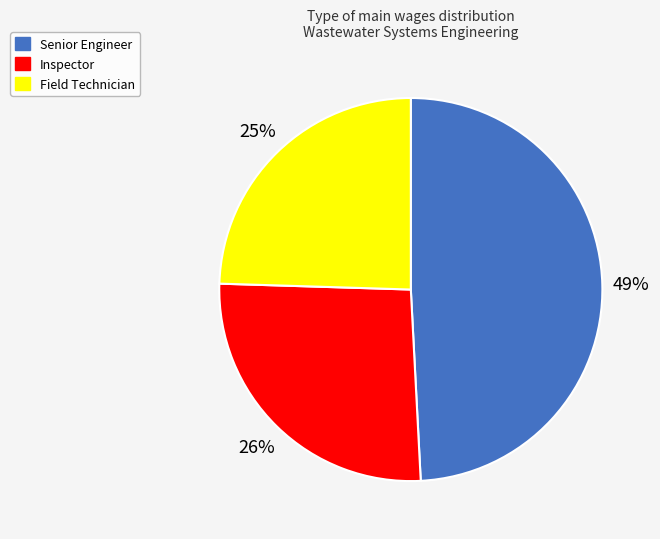

Do Senior Engineer and Inspector together represent more than half of the pie?

Yes